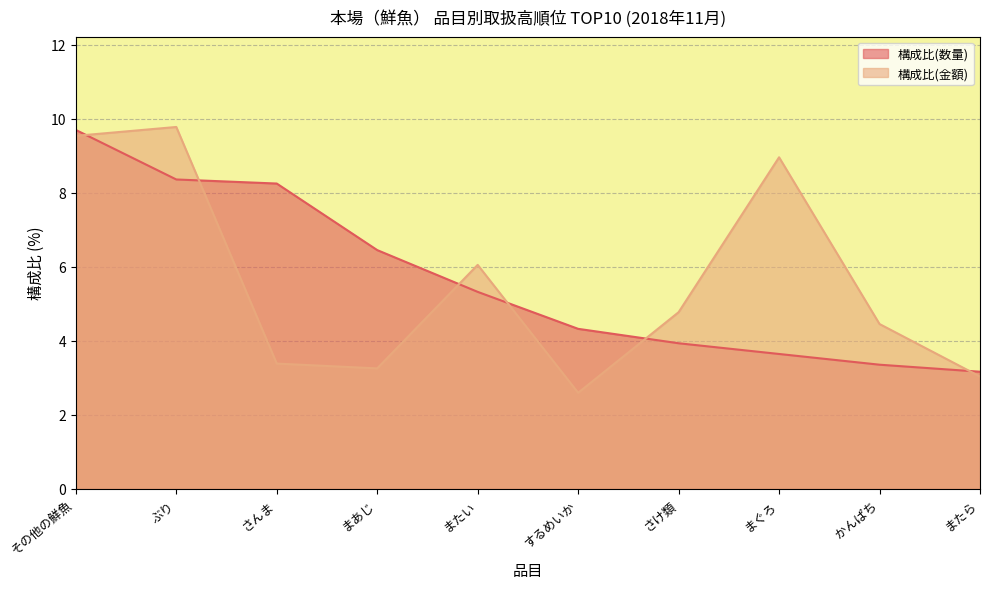

Does the chart display data point markers on the line(s)?

No